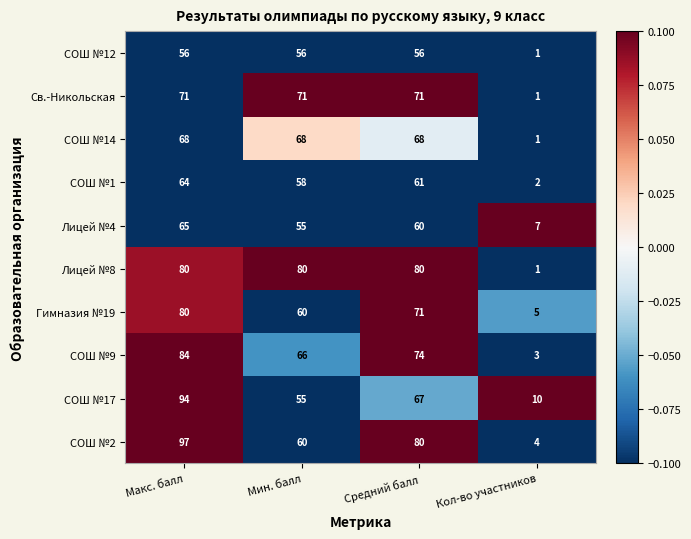

True or false: СОШ №9 has a value of 104 at Мин. балл.

False